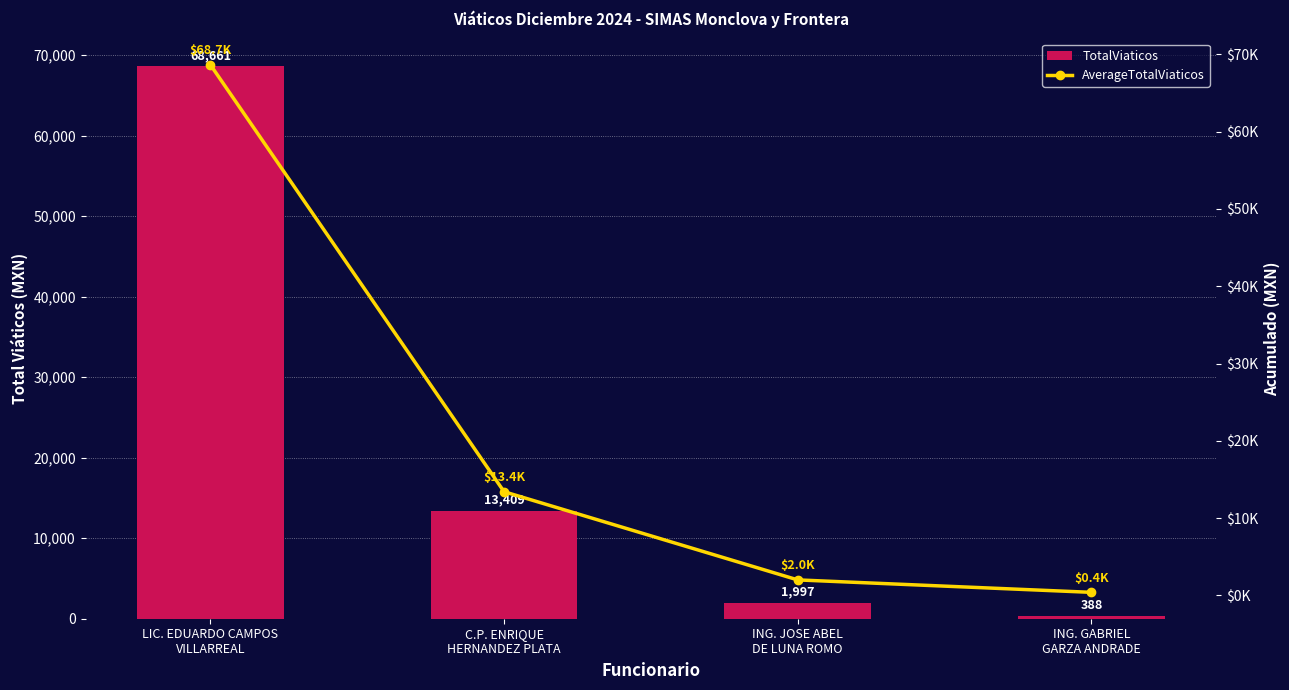

Which has a higher value, LIC. EDUARDO CAMPOS
VILLARREAL or ING. GABRIEL
GARZA ANDRADE?

LIC. EDUARDO CAMPOS
VILLARREAL